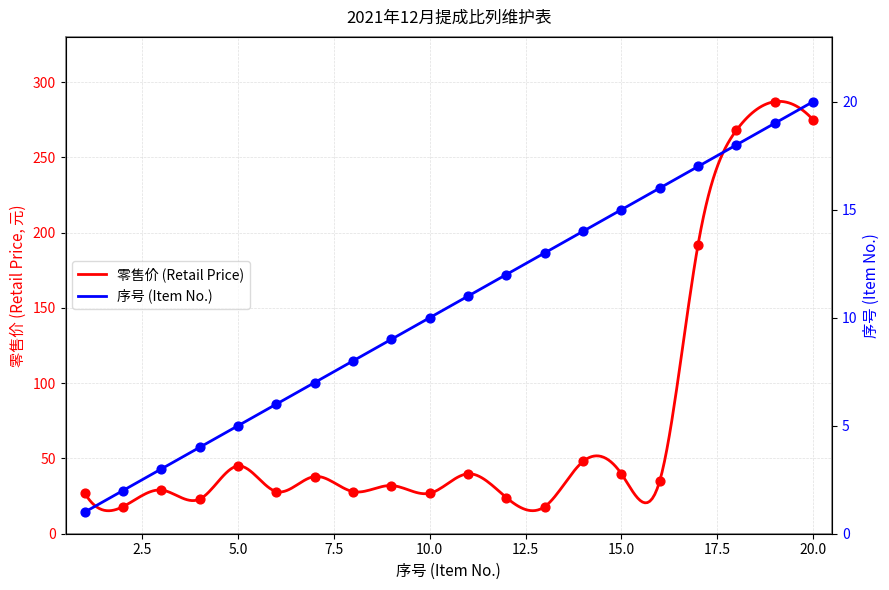

Which series contains the lowest Y value?

序号 (Item No.)